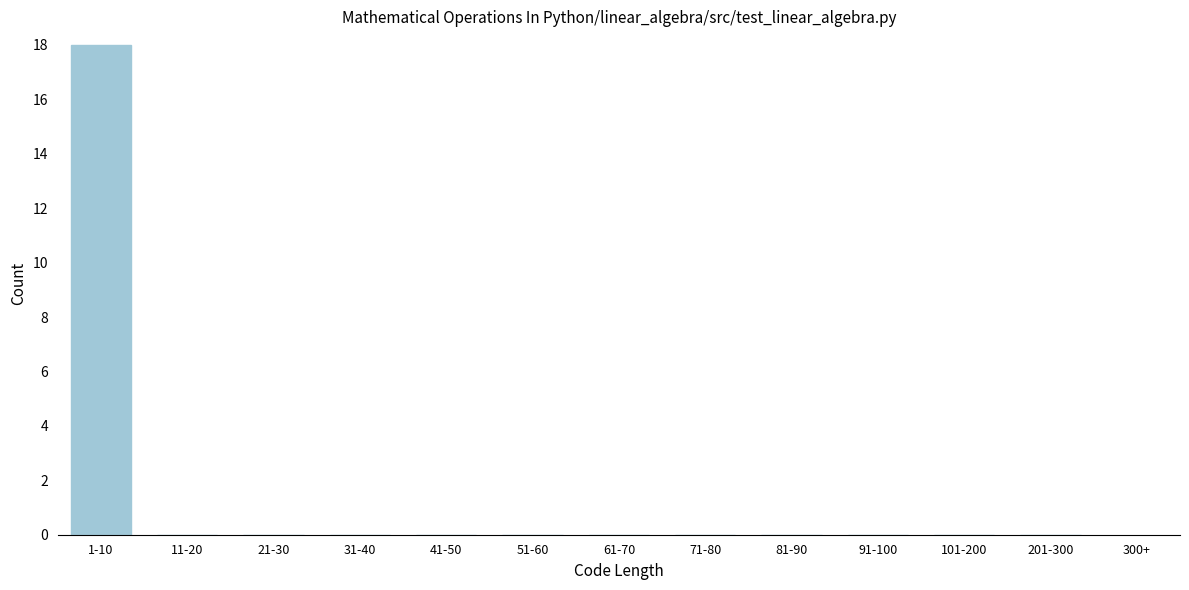

Reading right to left, transcribe all the data shown in this chart.

201-300=0	101-200=0	91-100=0	81-90=0	71-80=0	61-70=0	51-60=0	41-50=0	31-40=0	21-30=0	11-20=0	1-10=18